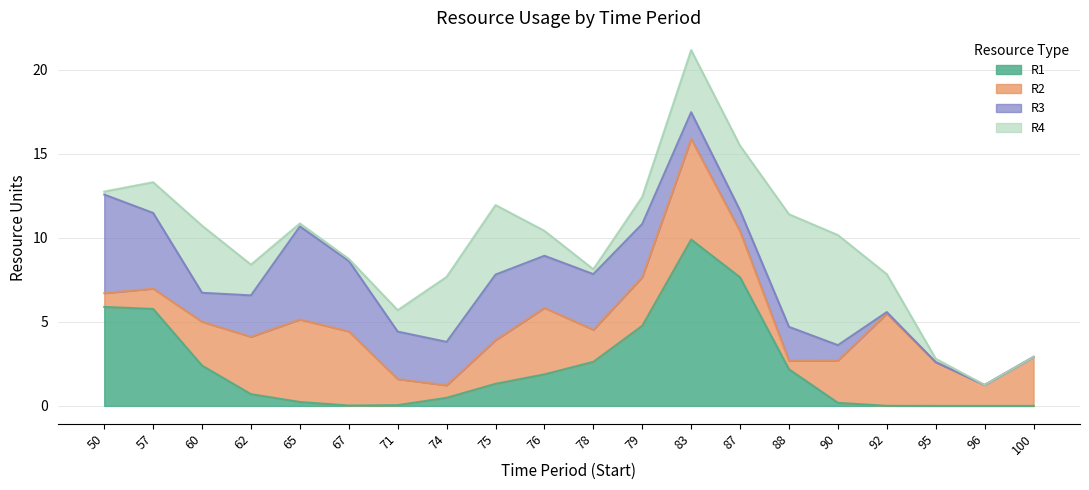

What is the highest value of the R1 series?

9.9